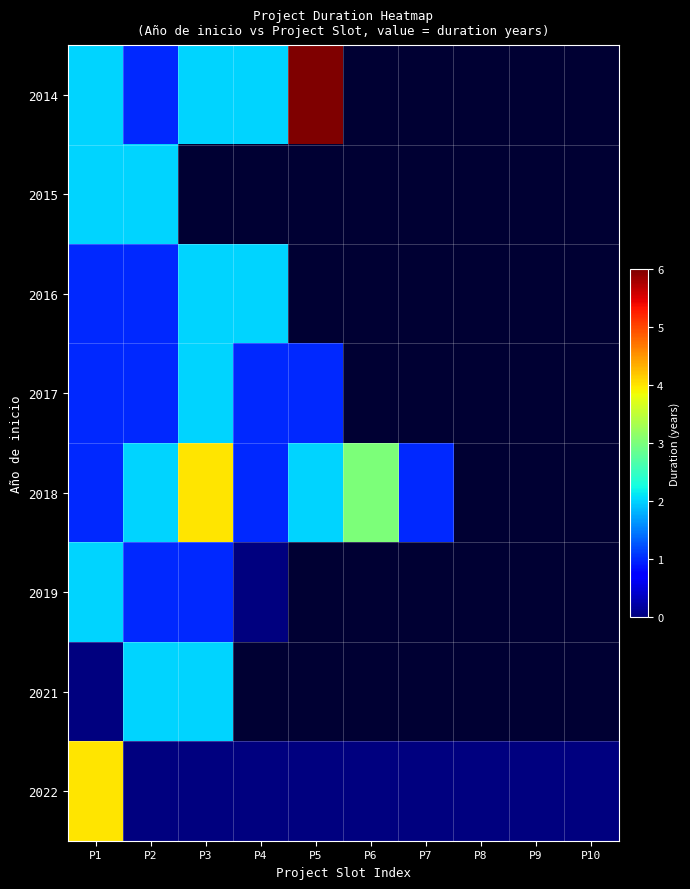

What is the highest value of the 2017 series?

2.0